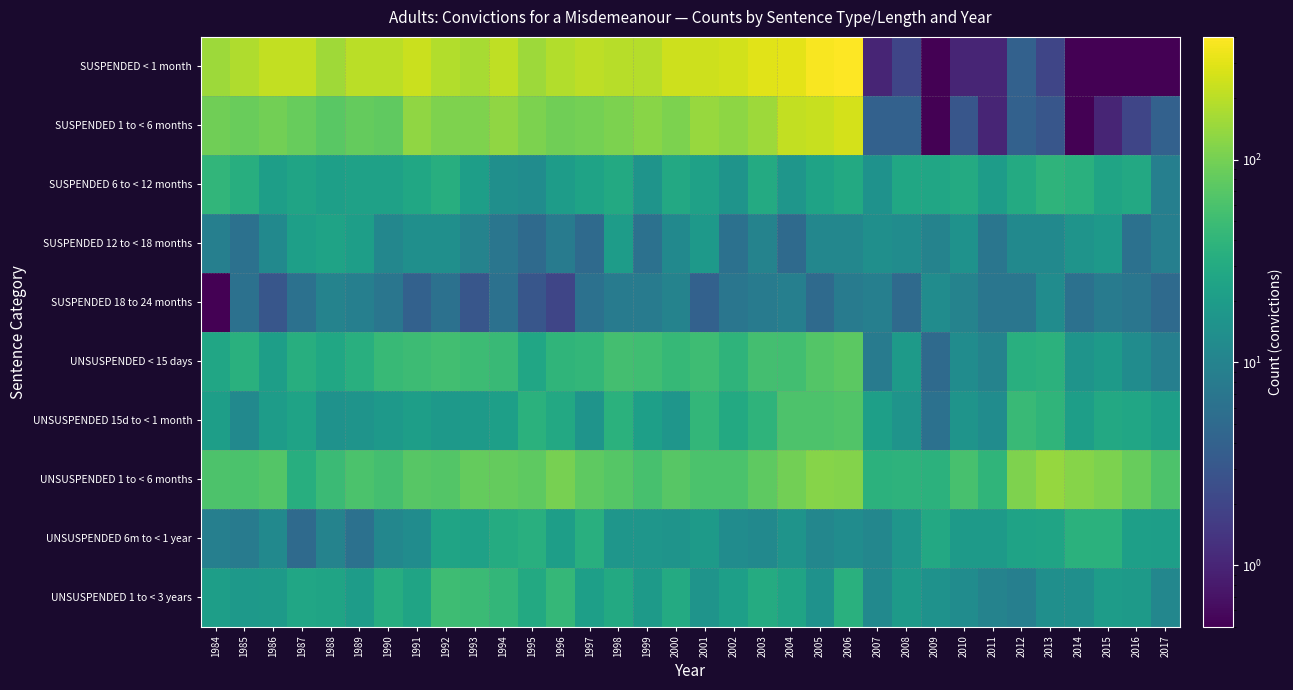

What is the difference between the highest and lowest values at 2017?

61.9